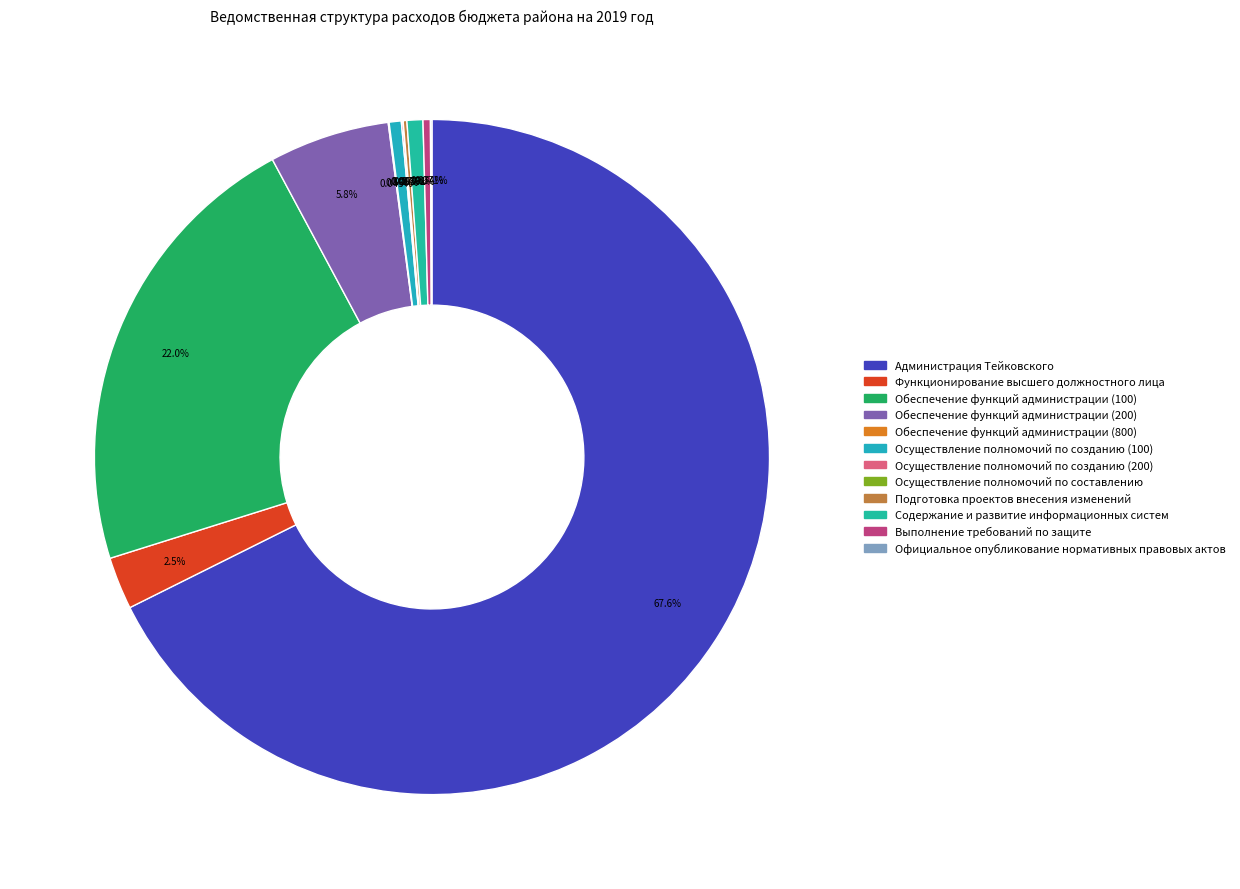

Count the number of slices in the pie.

12